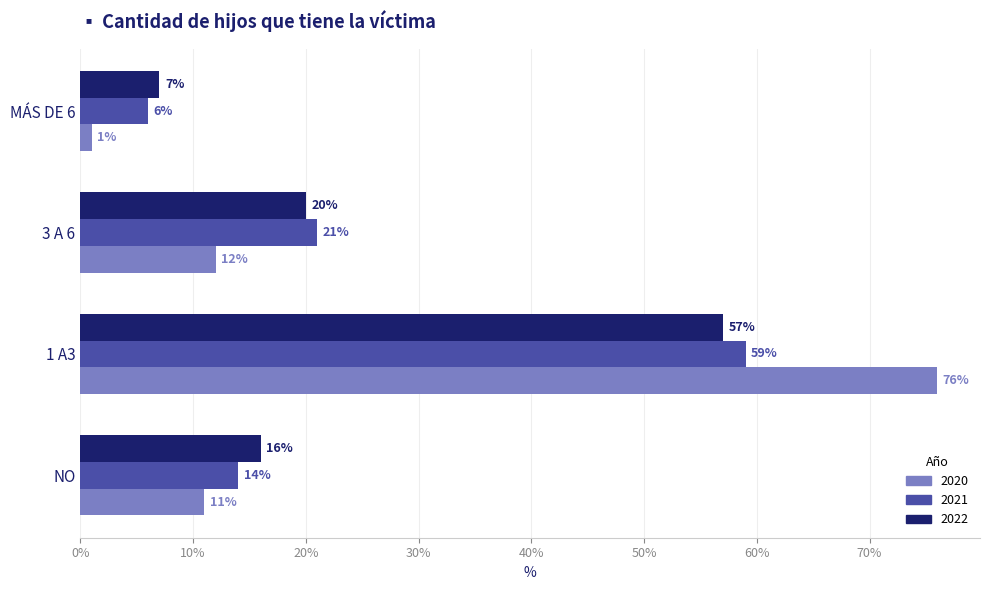

What is the difference between the maximum and minimum values in the 2020 series?

75